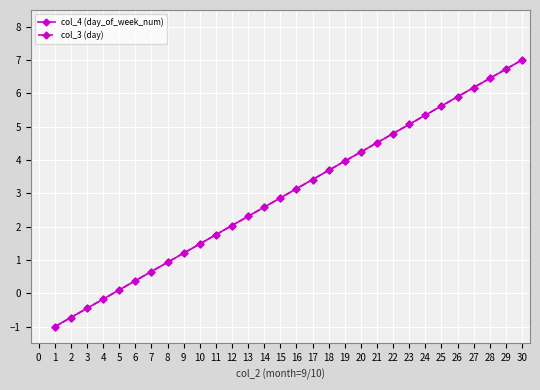

Between 19 and 4, which is larger?

19